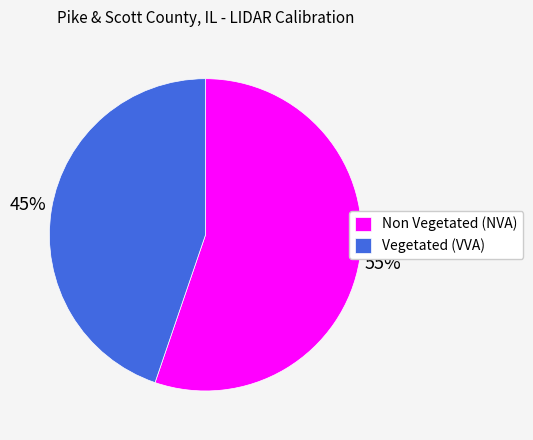

What is the ratio of the value at Non Vegetated (NVA) to the value at Vegetated (VVA)?

1.2